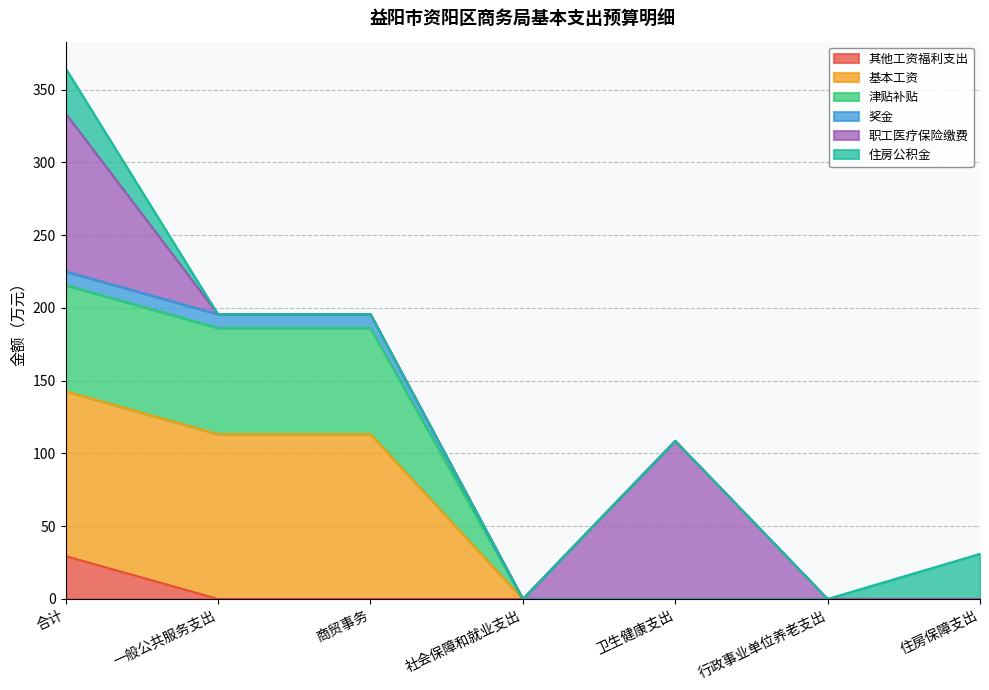

Is it true that 其他工资福利支出 equals -10.5 at 商贸事务?

False